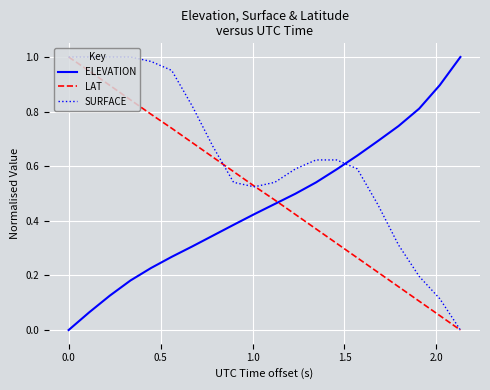

List the series in order of their overall mean, highest first.

SURFACE, LAT, ELEVATION